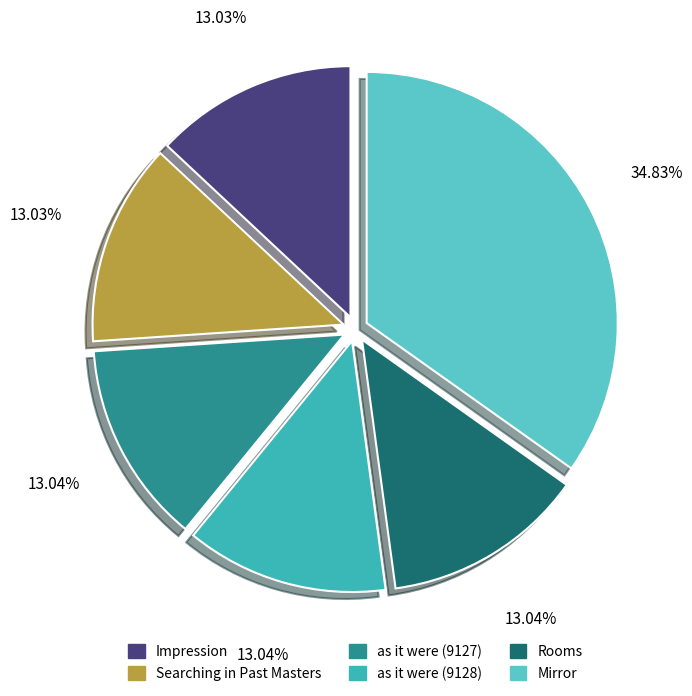

Is there a majority slice in this chart?

No